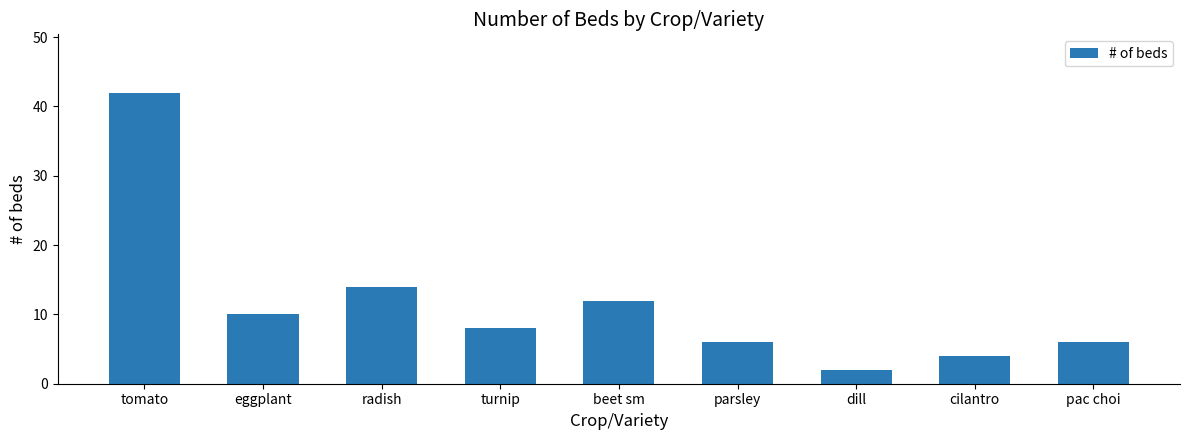

What is the change in value from dill to pac choi?

+4